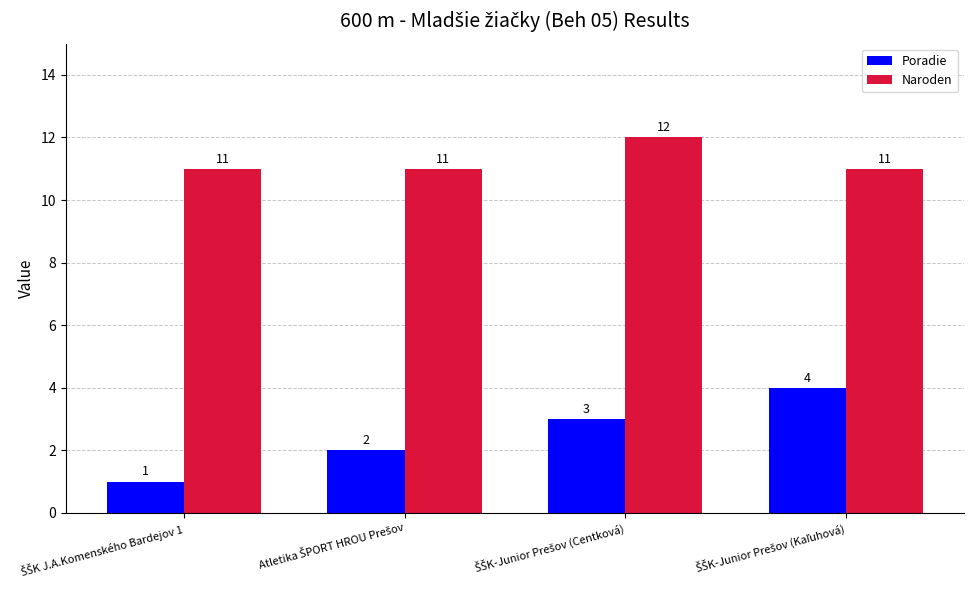

What are all the series names shown in the legend?

Poradie, Naroden